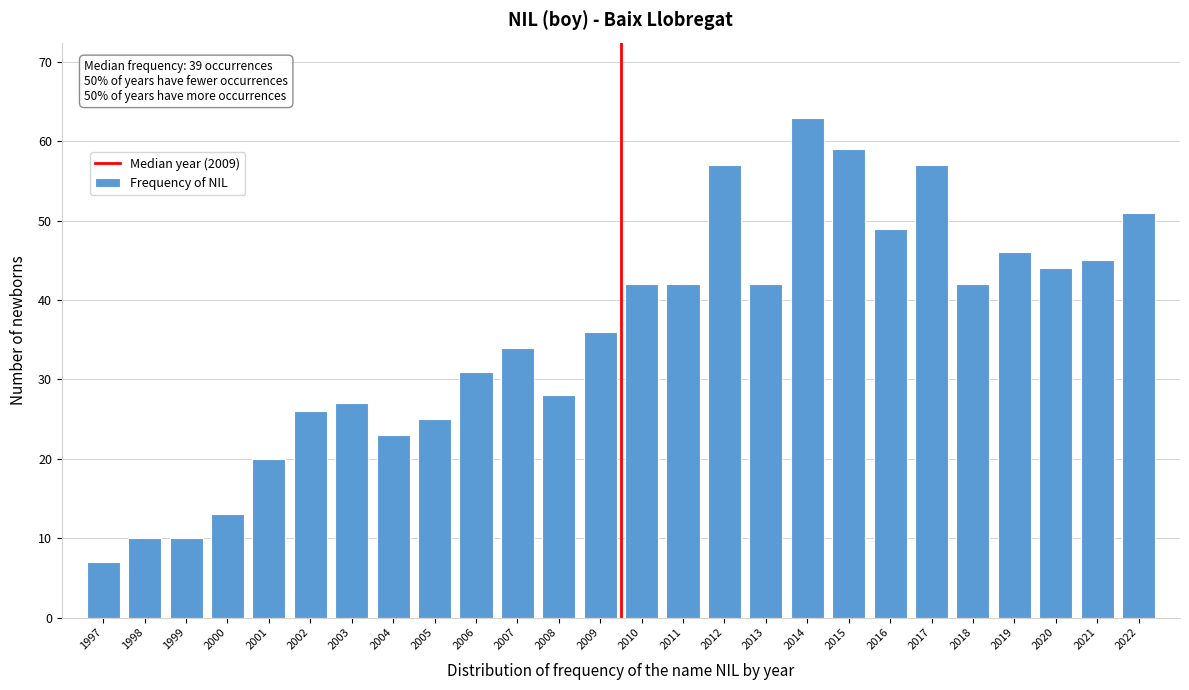

Reading left to right, transcribe all the data shown in this chart.

7	10	10	13	20	26	27	23	25	31	34	28	36	42	42	57	42	63	59	49	57	42	46	44	45	51